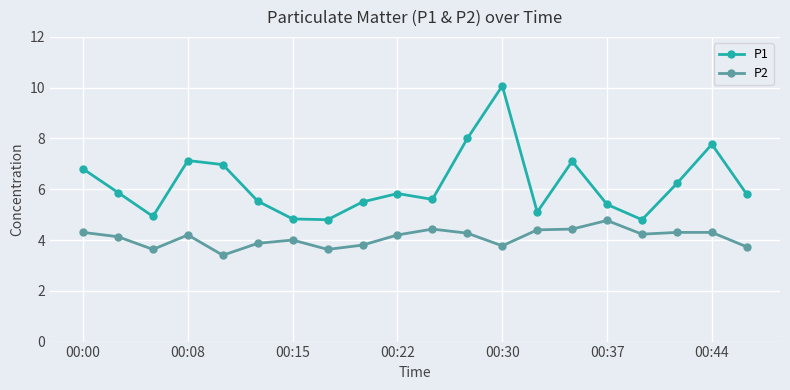

What is the difference between the maximum and minimum values in the P1 series?

5.3